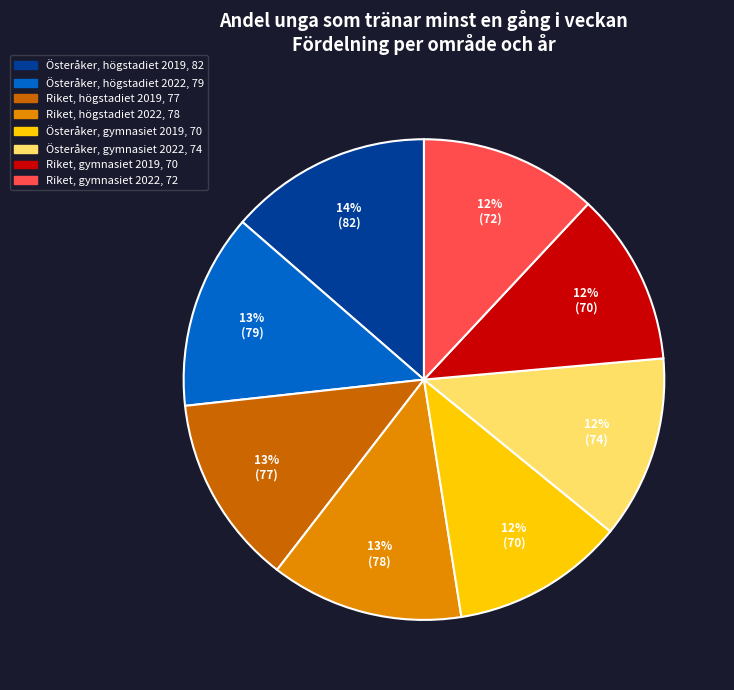

Is there any slice that represents more than half of the pie?

No